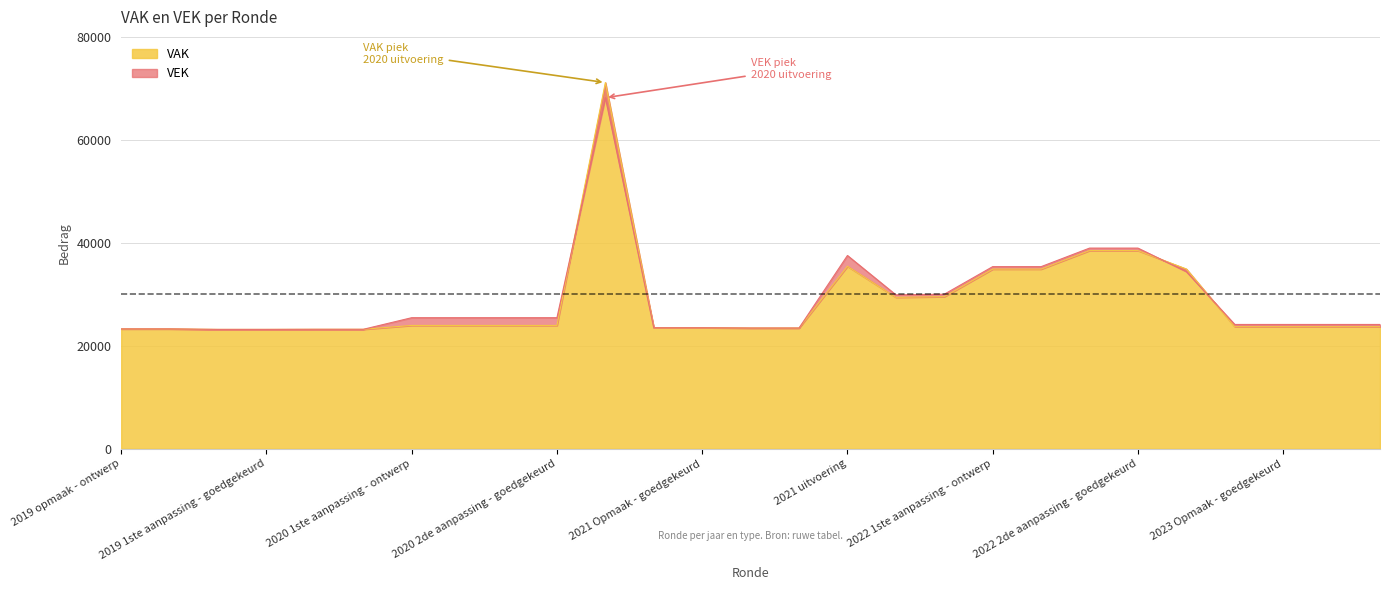

Where is VAK nearest to the value 47154?

2022 2de aanpassing - ontwerp